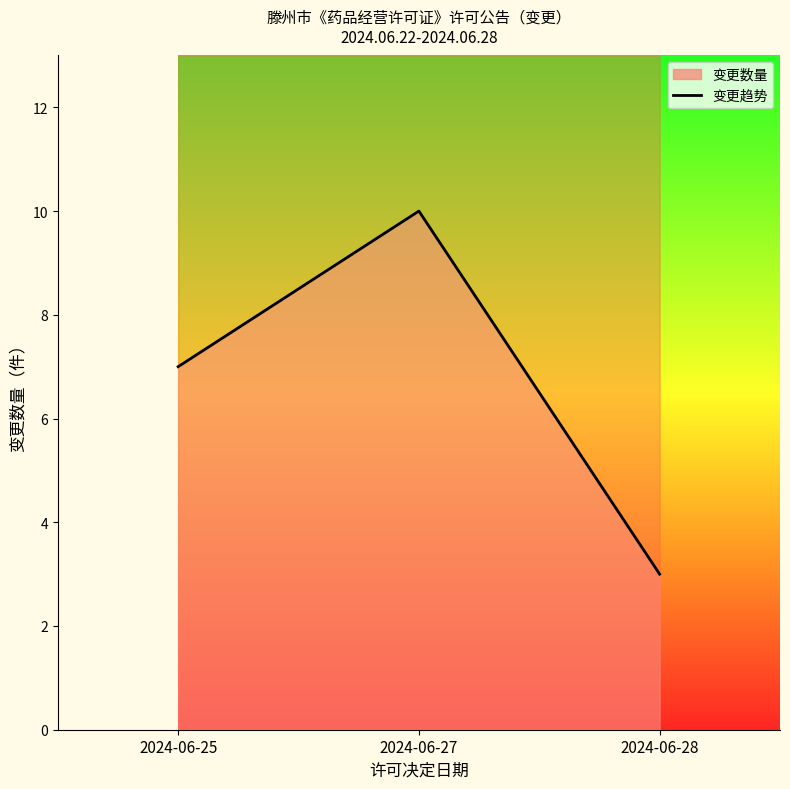

The chart shows a value of 7 at 2024-06-25. True or false?

True